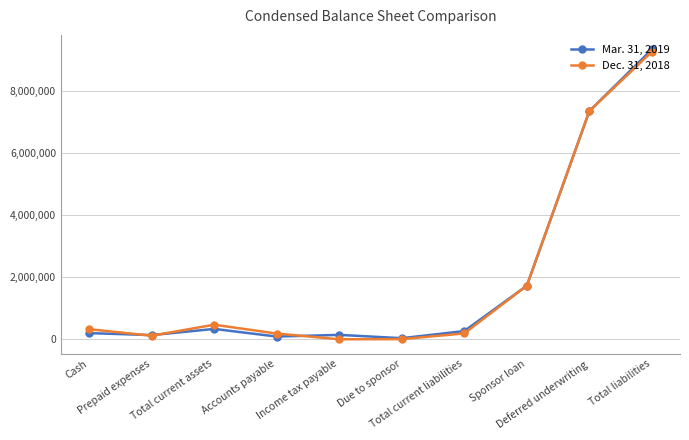

What is the difference between the Dec. 31, 2018 values at Total current liabilities and Deferred underwriting?

7160763